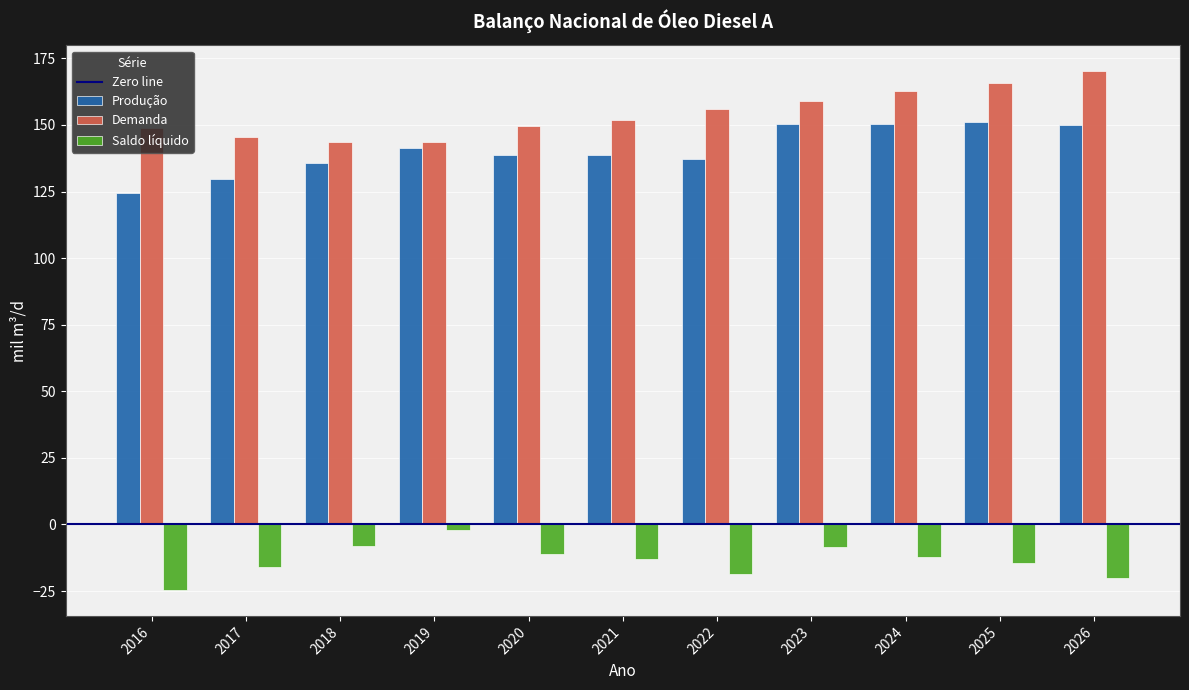

At which label does Demanda first exceed 151?

2021